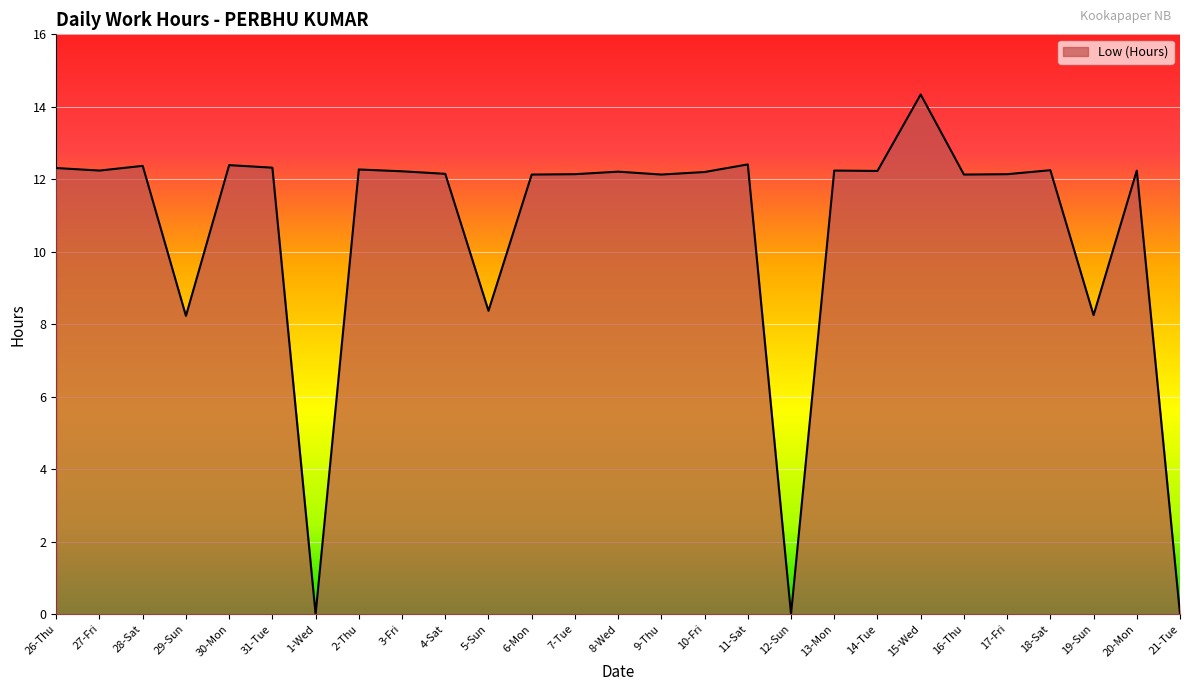

Approximately how many times larger is the value at 8-Wed compared to 3-Fri?

1.0